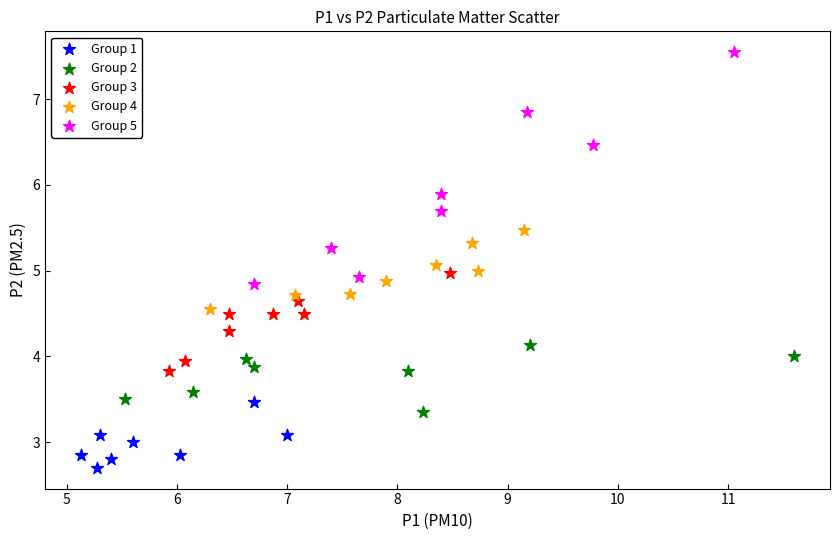

Which series reaches the minimum Y coordinate?

Group 1